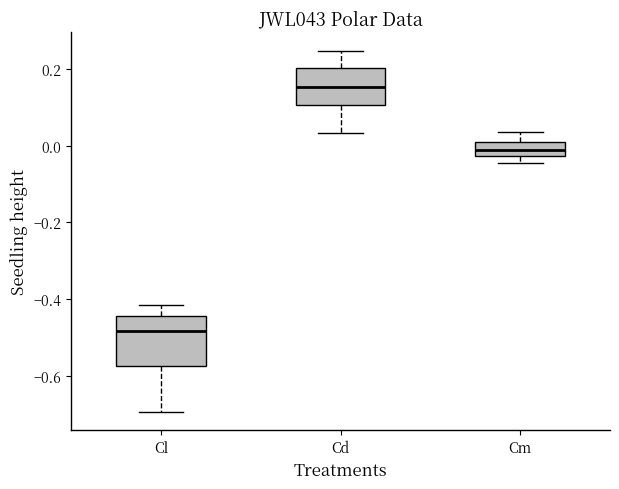

Where is the upper edge of the box for Cm on the y-axis? The values are not printed on the chart, so give them approximately, as read against the axis.

0.00